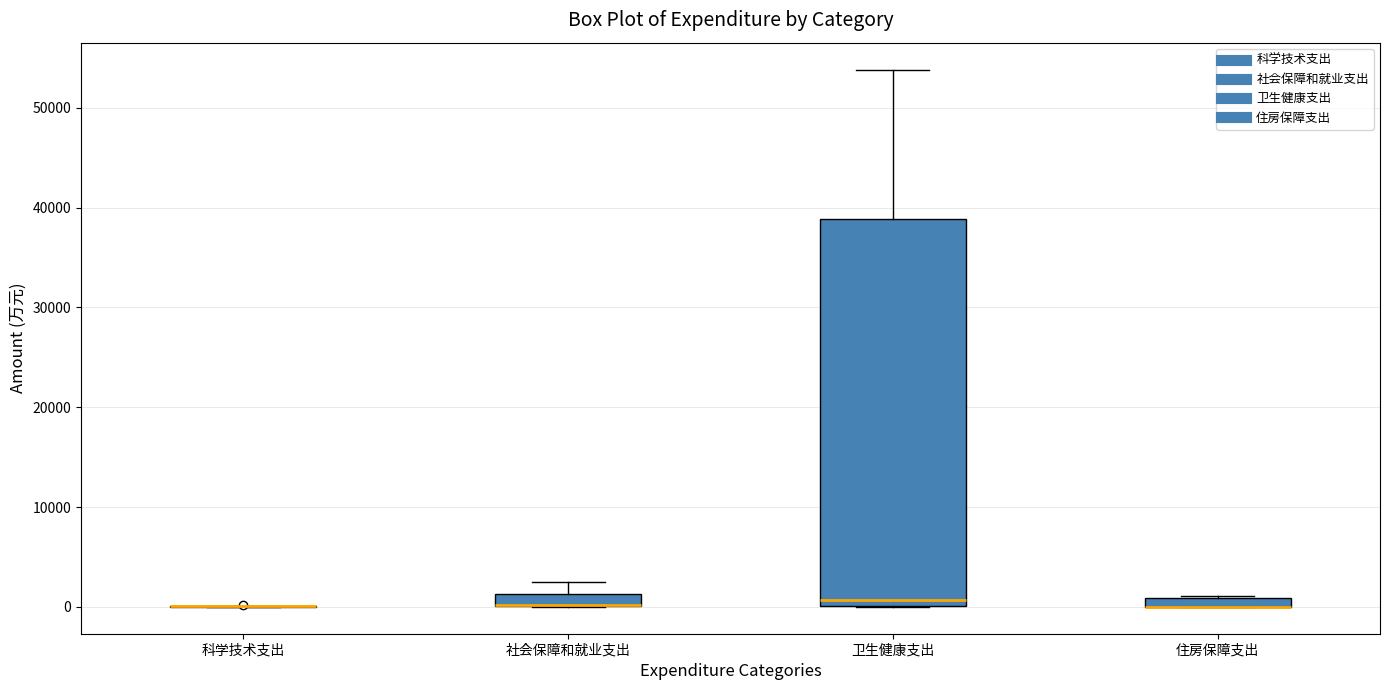

Which box is the tallest, from its lower edge to its upper edge?

卫生健康支出